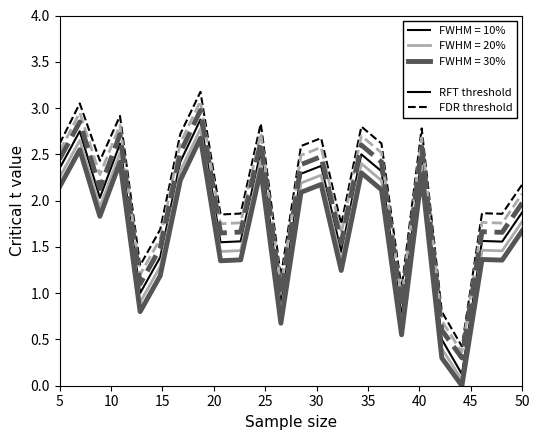

What is the greatest value displayed?

3.2